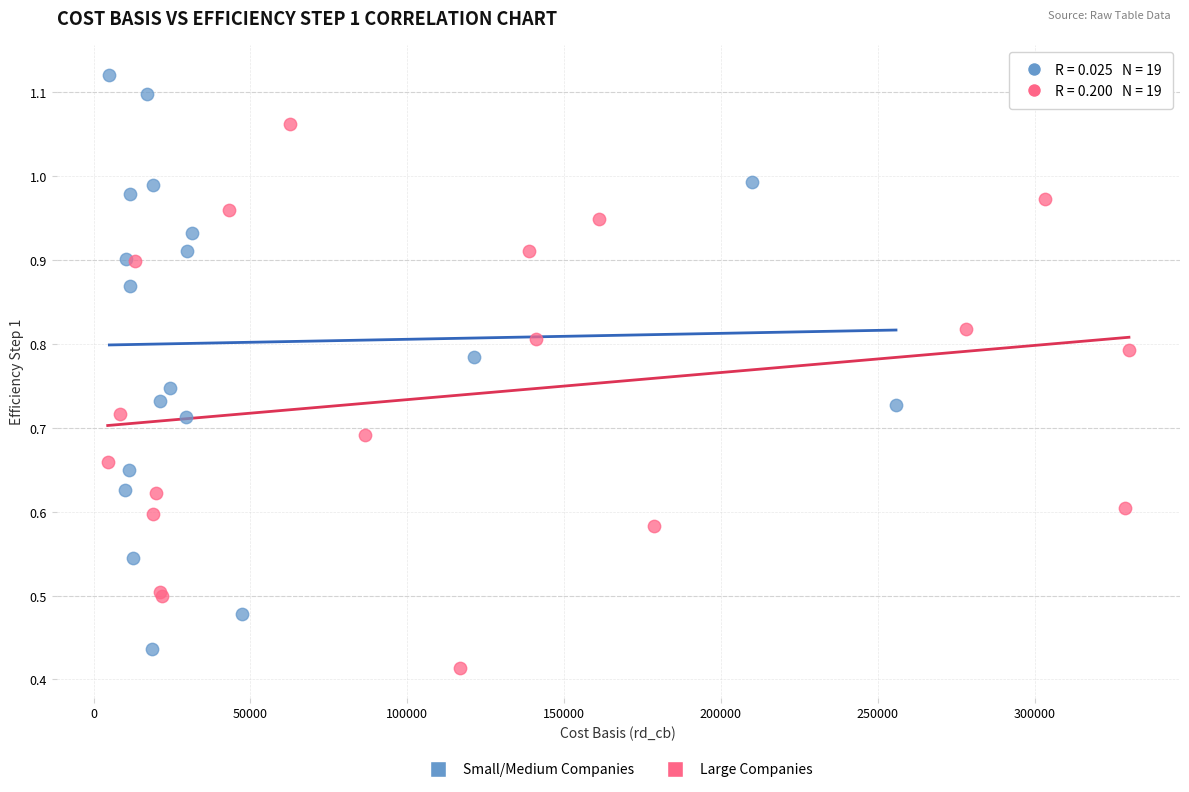

Which series has the largest Y range (max minus min)?

Small/Medium Companies